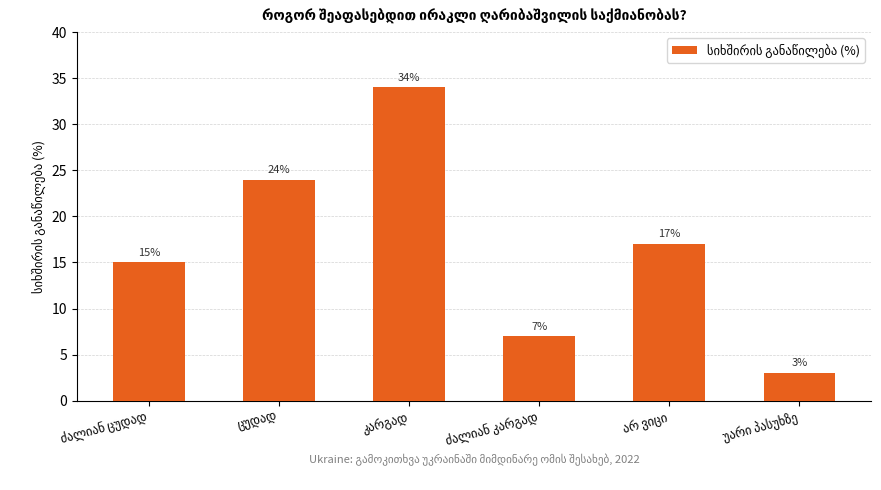

How many series are shown in this chart?

1